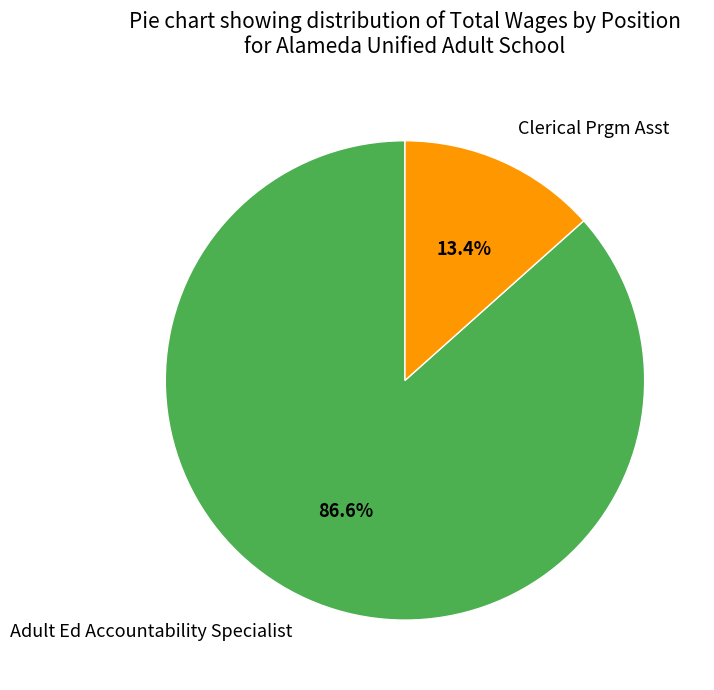

To the nearest percent, what is the average slice percentage?

50%